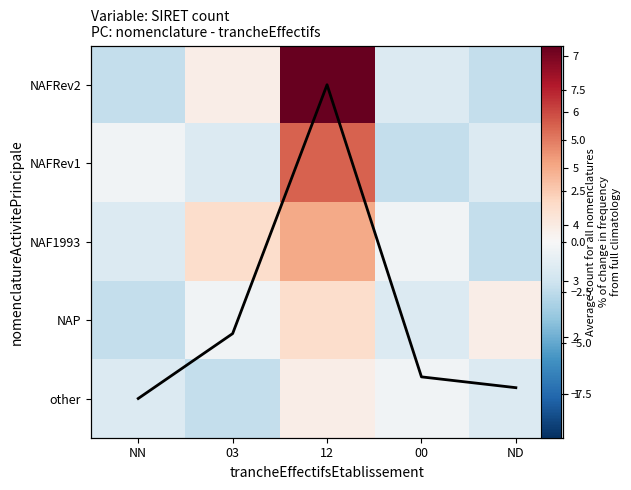

At which category is the sum across all series the highest?

12